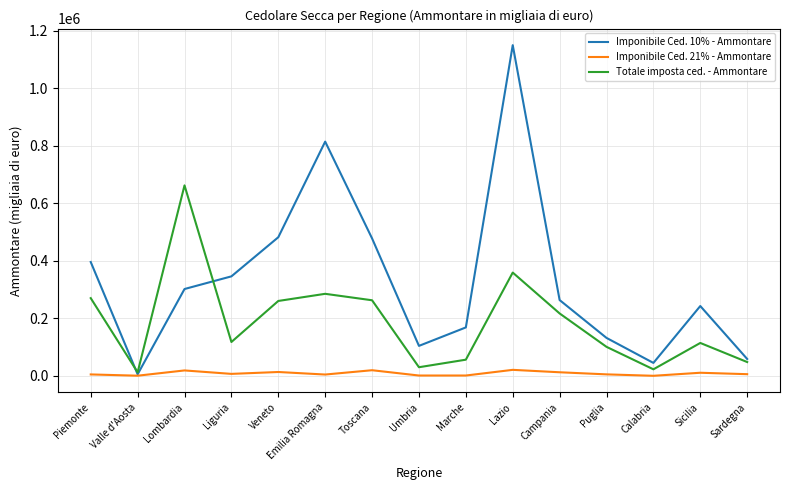

The value of Totale imposta ced. - Ammontare at Marche is 56539. True or false?

True